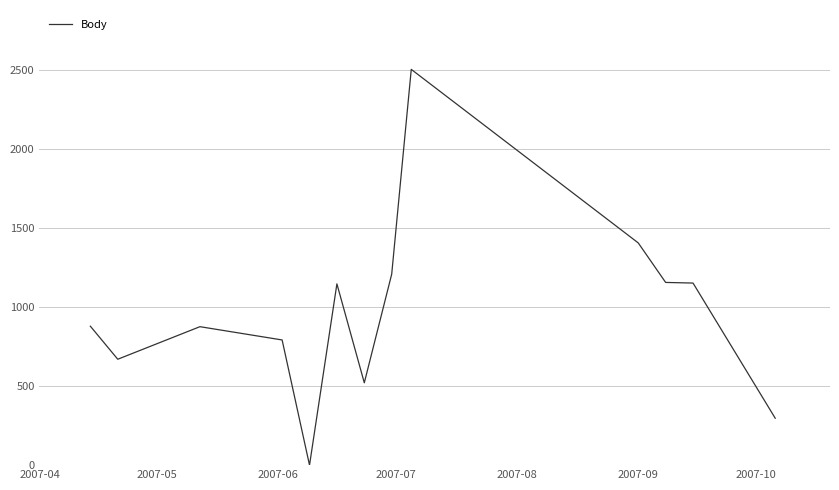

What is the difference between the second highest and minimum values?

1406